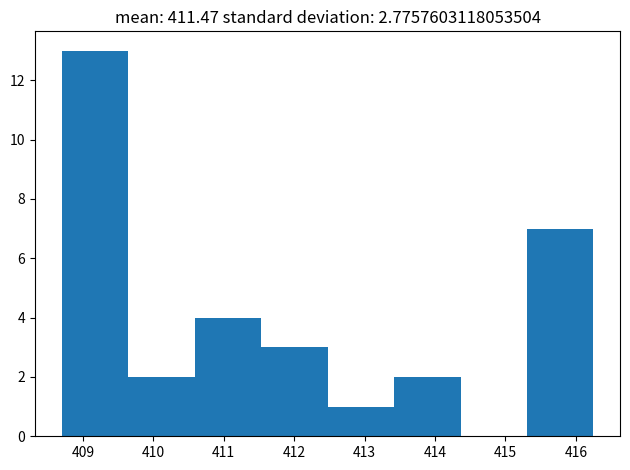

Which range on the x-axis has the tallest bar?

408.7 to 409.6